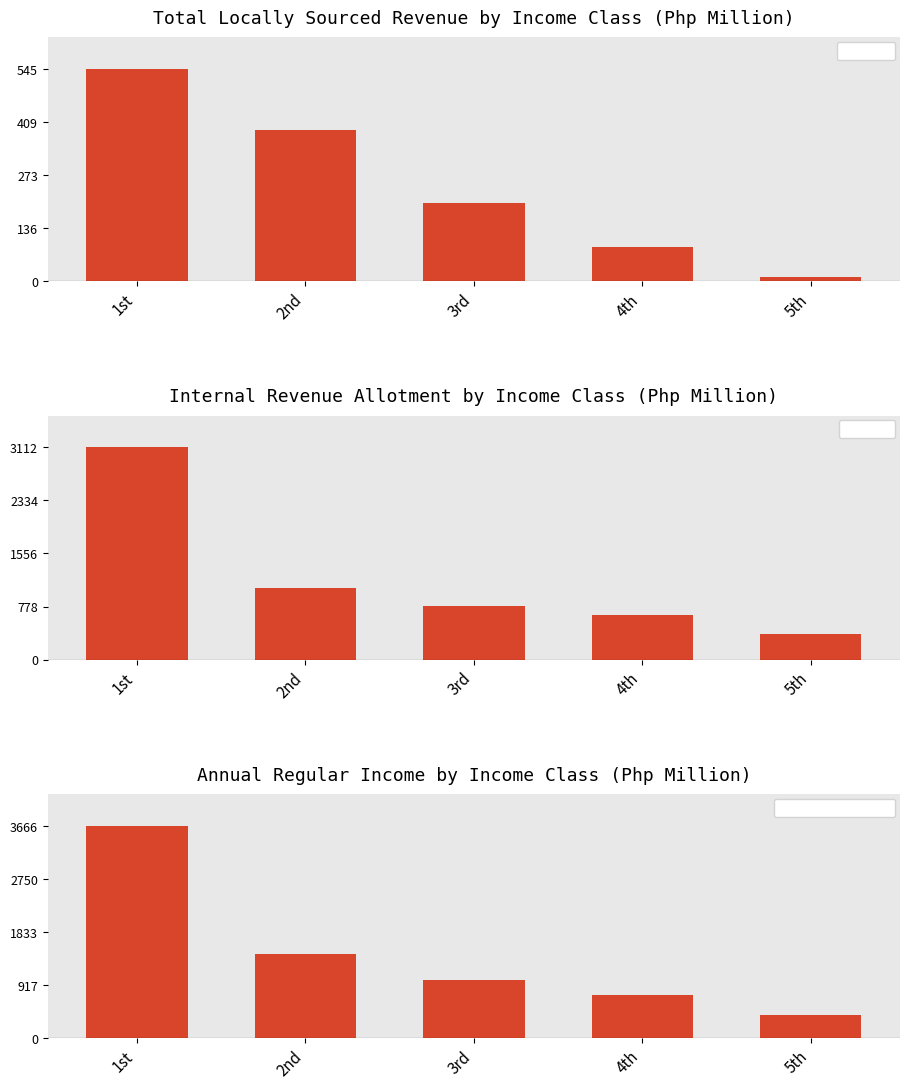

Is it true that Total LSR equals 364.5 at 1st?

False